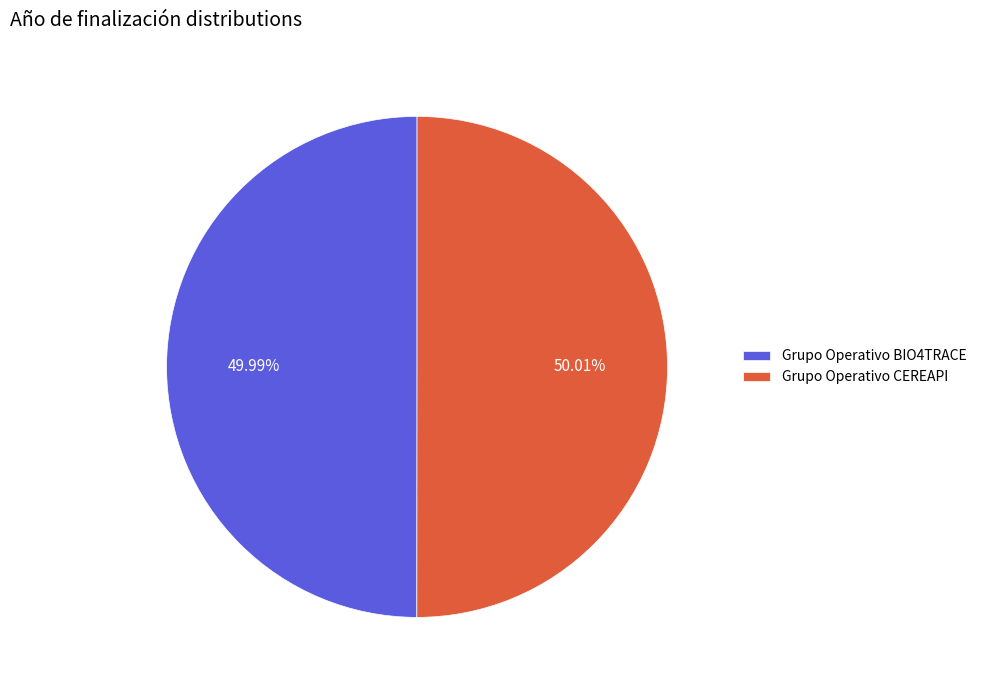

To the nearest percent, what is the average slice percentage?

50%